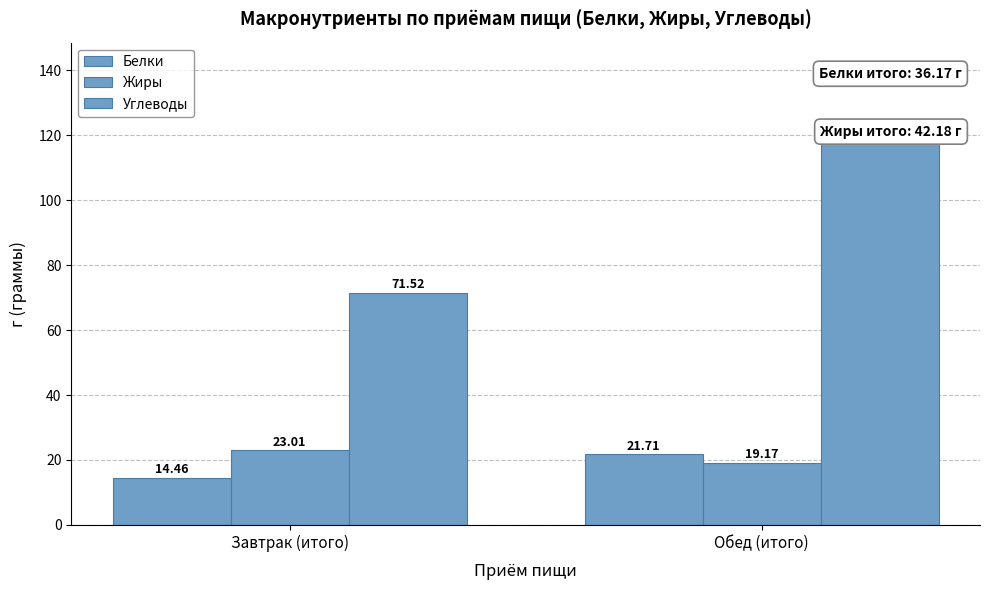

The Жиры series shows 32.5 at Завтрак (итого). True or false?

False